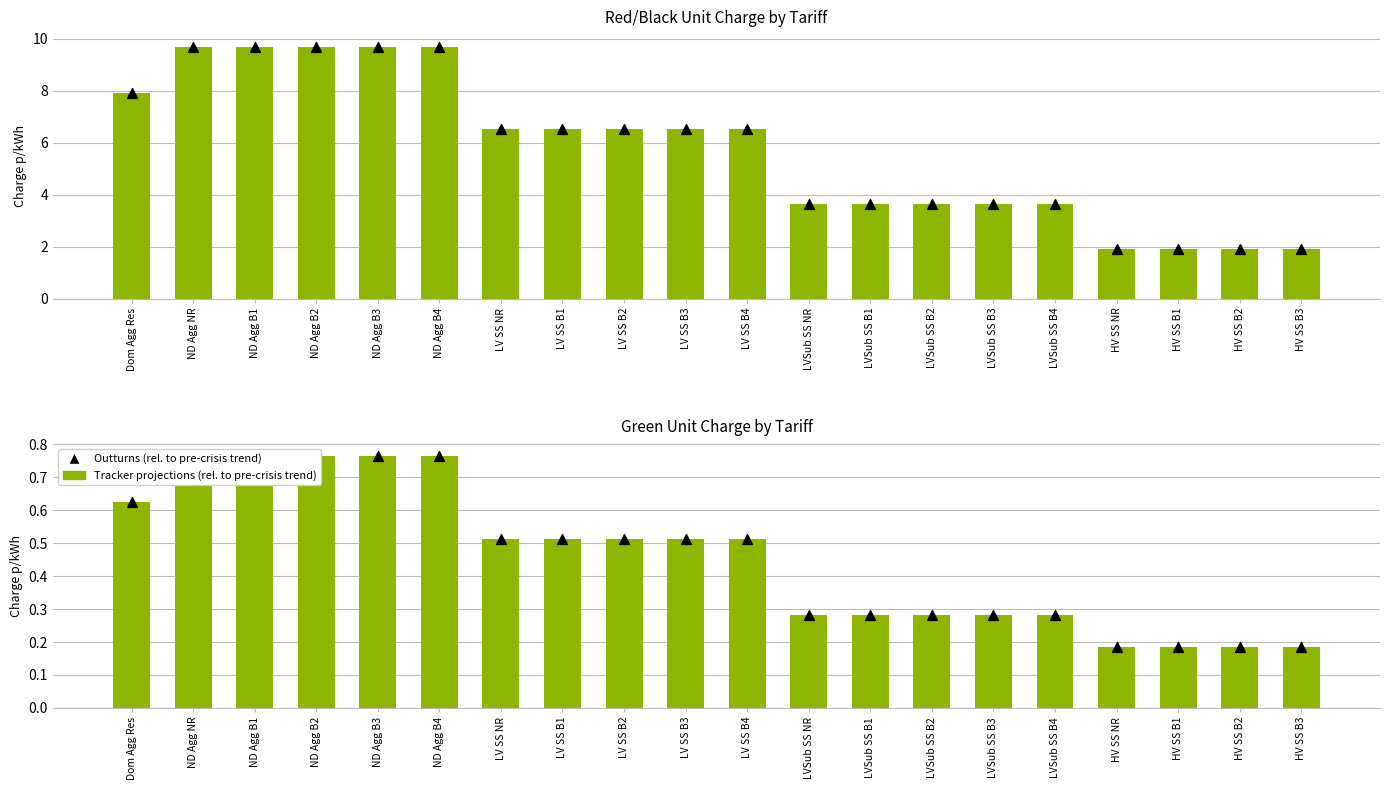

Which series has the largest total across all categories?

Tracker projections (rel. to pre-crisis trend)